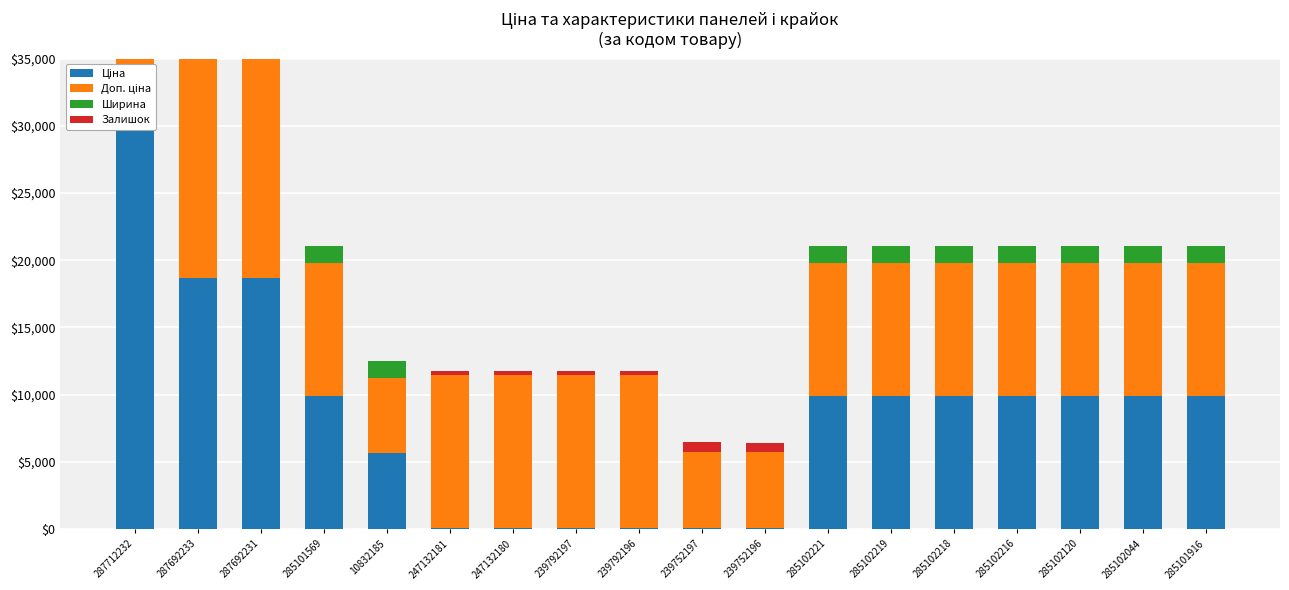

Reading right to left, transcribe all the data shown in this chart.

Ціна: 285101916=9908.5	285102044=9908.5	285102120=9908.5	285102216=9908.5	285102218=9908.5	285102219=9908.5	285102221=9908.5	239752196=56.7	239752197=56.7	239792196=113.3	239792197=113.3	247132180=113.3	247132181=113.3	10832185=5636.0	285101569=9908.5	287692231=18671.5	287692233=18671.5	287712232=30512.3
Доп. ціна: 285101916=9908.5	285102044=9908.5	285102120=9908.5	285102216=9908.5	285102218=9908.5	285102219=9908.5	285102221=9908.5	239752196=5667.0	239752197=5667.0	239792196=11334.0	239792197=11334.0	247132180=11334.0	247132181=11334.0	10832185=5636.0	285101569=9908.5	287692231=18671.5	287692233=18671.5	287712232=30512.3
Ширина: 285101916=1220.0	285102044=1220.0	285102120=1220.0	285102216=1220.0	285102218=1220.0	285102219=1220.0	285102221=1220.0	239752196=22.0	239752197=22.0	239792196=44.0	239792197=44.0	247132180=44.0	247132181=44.0	10832185=1220.0	285101569=1220.0	287692231=697.0	287692233=697.0	287712232=697.0
Залишок: 285101916=0.0	285102044=0.0	285102120=0.0	285102216=0.0	285102218=0.0	285102219=7.0	285102221=0.0	239752196=698.0	239752197=745.0	239792196=290.0	239792197=289.0	247132180=290.0	247132181=260.0	10832185=0.0	285101569=5.0	287692231=0.0	287692233=0.0	287712232=0.0